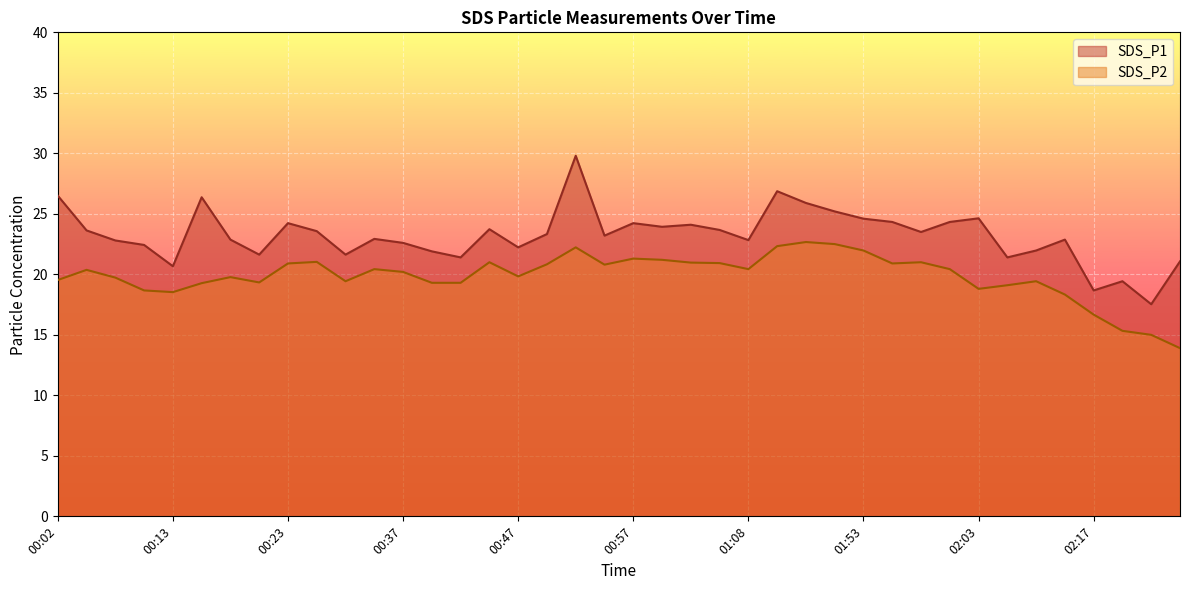

Reading right to left, extract all data points from this chart.

SDS_P1: 02:25=21.1	02:22=17.5	02:20=19.4	02:17=18.7	02:15=22.9	02:08=22.0	02:06=21.4	02:03=24.6	02:01=24.3	01:58=23.5	01:56=24.3	01:53=24.6	01:51=25.2	01:48=25.9	01:46=26.9	01:08=22.8	01:05=23.7	01:03=24.1	01:00=23.9	00:57=24.2	00:55=23.2	00:52=29.8	00:50=23.3	00:47=22.2	00:45=23.7	00:42=21.4	00:40=21.9	00:37=22.6	00:35=22.9	00:32=21.6	00:26=23.6	00:23=24.2	00:21=21.6	00:18=22.9	00:15=26.4	00:13=20.7	00:10=22.4	00:08=22.8	00:05=23.6	00:02=26.5
SDS_P2: 02:25=13.9	02:22=15.0	02:20=15.3	02:17=16.7	02:15=18.3	02:08=19.4	02:06=19.1	02:03=18.8	02:01=20.4	01:58=21.0	01:56=20.9	01:53=22.0	01:51=22.5	01:48=22.7	01:46=22.3	01:08=20.4	01:05=20.9	01:03=21.0	01:00=21.2	00:57=21.3	00:55=20.8	00:52=22.2	00:50=20.8	00:47=19.8	00:45=21.0	00:42=19.3	00:40=19.3	00:37=20.2	00:35=20.4	00:32=19.4	00:26=21.0	00:23=20.9	00:21=19.3	00:18=19.8	00:15=19.3	00:13=18.5	00:10=18.7	00:08=19.7	00:05=20.4	00:02=19.5